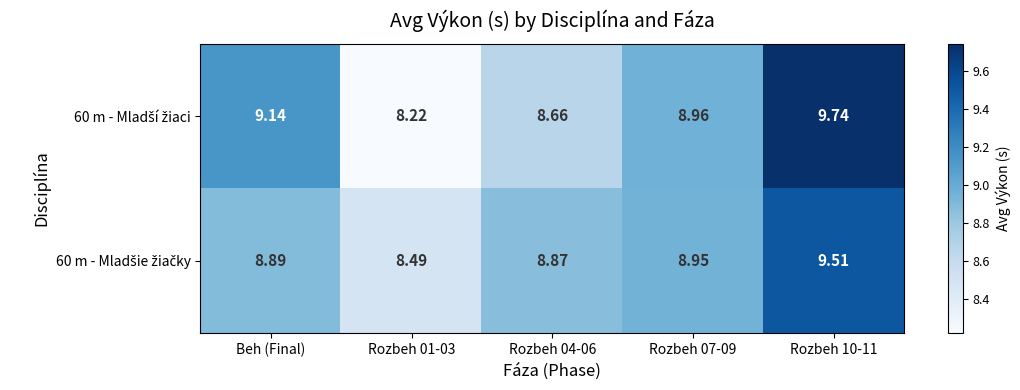

What is the difference between the highest and lowest values at Rozbeh 10-11?

0.2